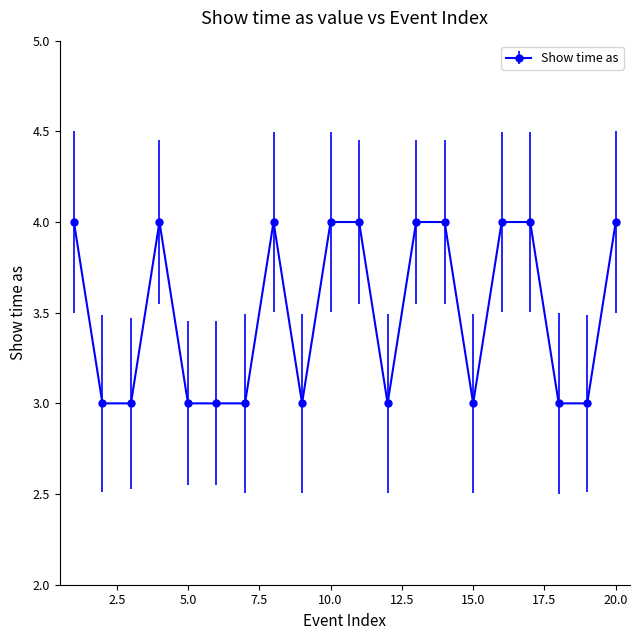

What is the average value?

4